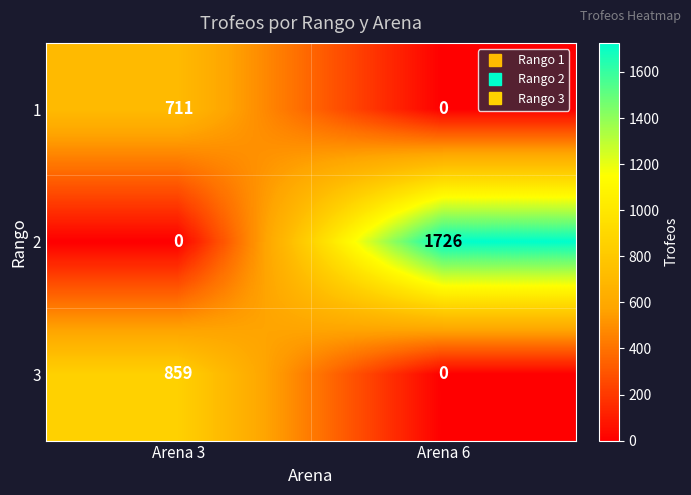

What is the spread (max minus min) of values at Arena 3?

859